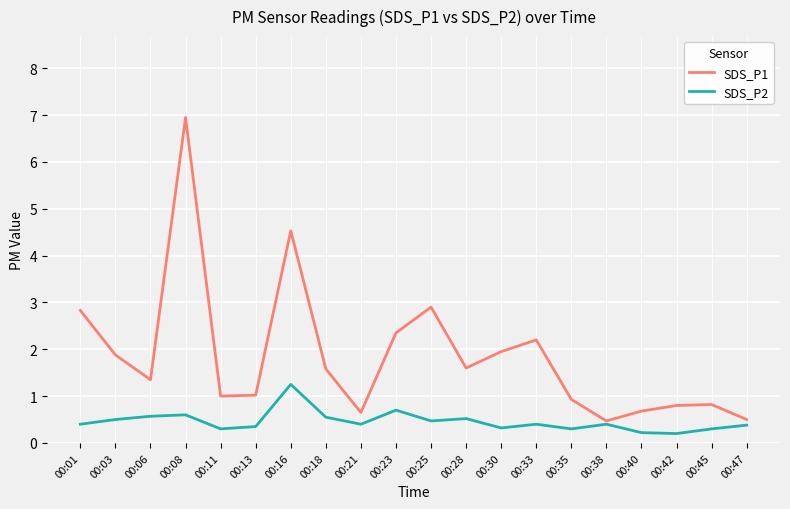

Which label corresponds to the largest value in the chart?

00:08